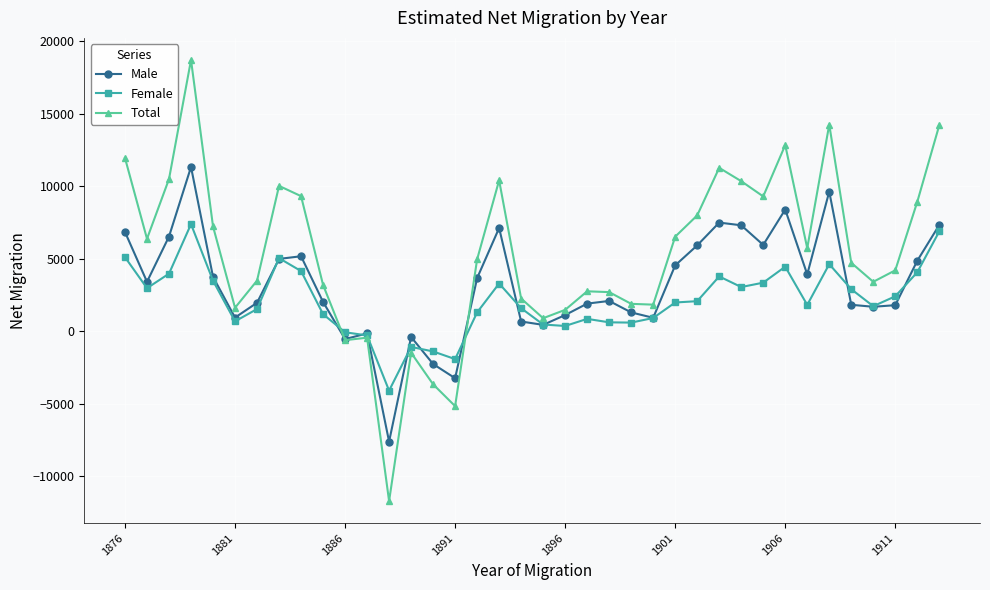

What is the value of the Total point at the 16th from the left?

-5175